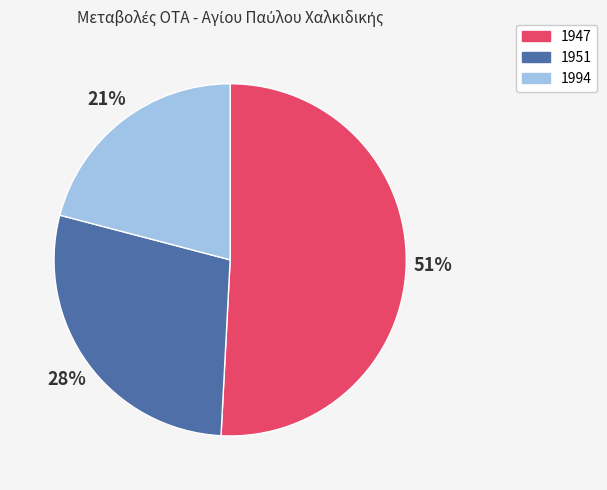

Which category accounts for the majority?

1947